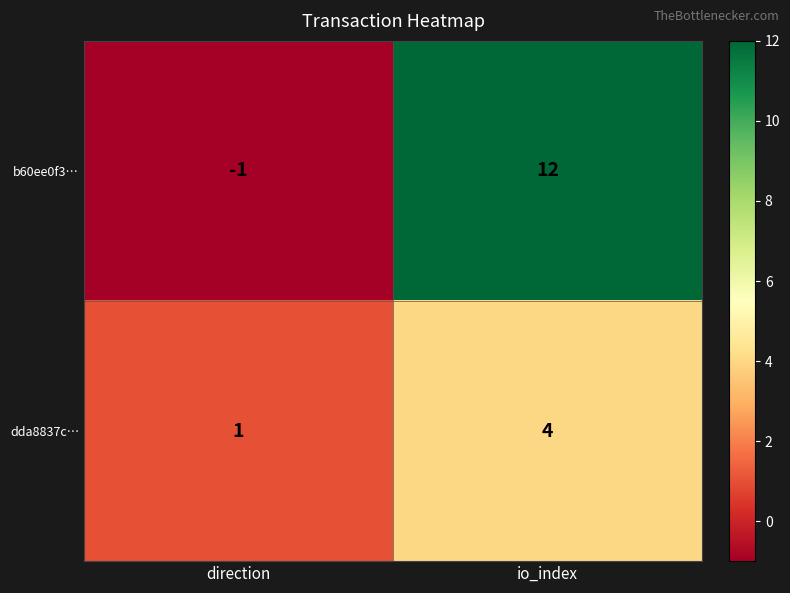

What is the difference between the maximum and minimum values in the b60ee0f3… series?

13